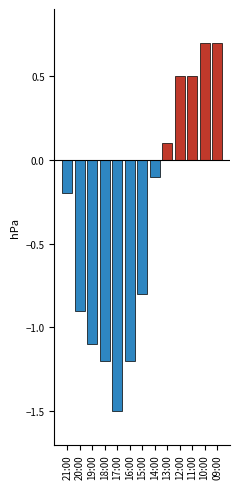

Which has a higher value, 16:00 or 13:00?

13:00